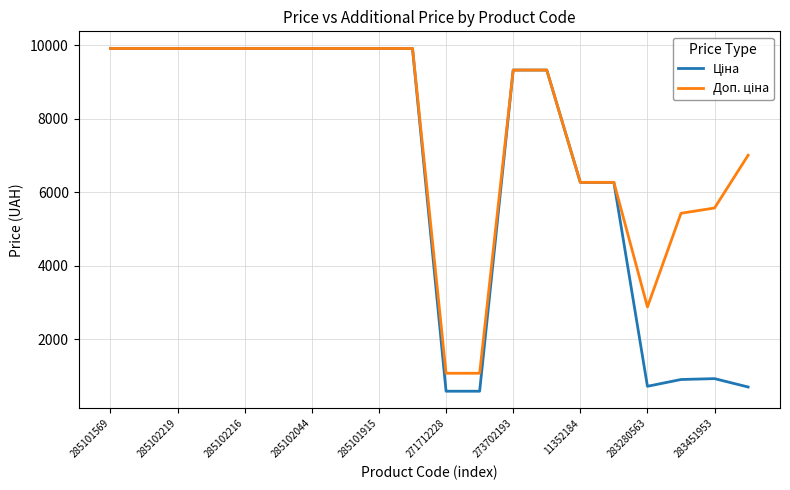

What is the minimum value shown in the chart?

586.0